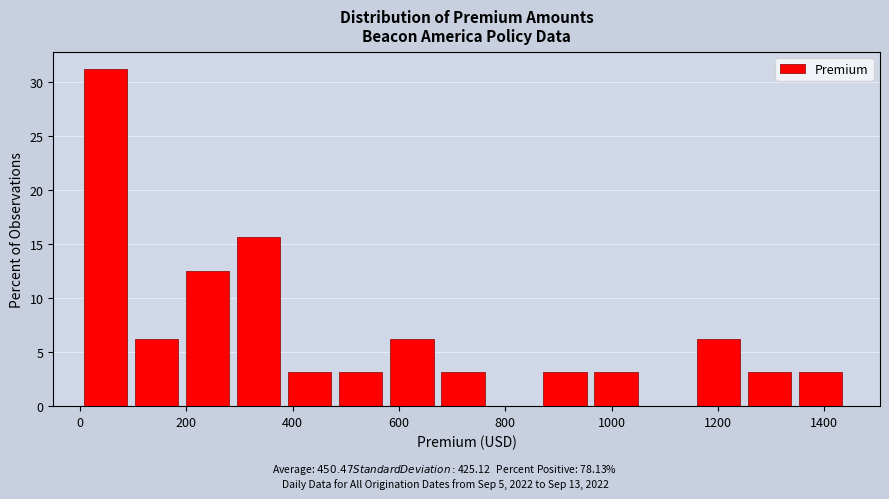

Over which range of the x-axis is the bar tallest?

0 to 100